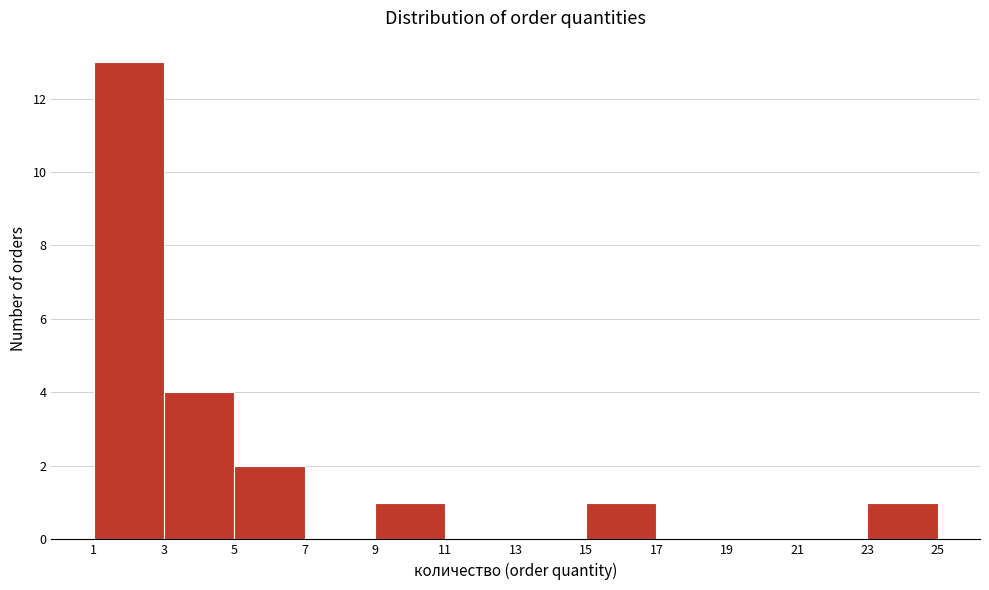

Reading left to right, transcribe this chart: for each bar, give the range it covers on the x-axis and its height. The values are not printed on the chart, so give them approximately, as read against the axis.

1 to 3: 13
3 to 5: 4
5 to 7: 2
7 to 9: 0
9 to 11: 1
11 to 13: 0
13 to 15: 0
15 to 17: 1
17 to 19: 0
19 to 21: 0
21 to 23: 0
23 to 25: 1